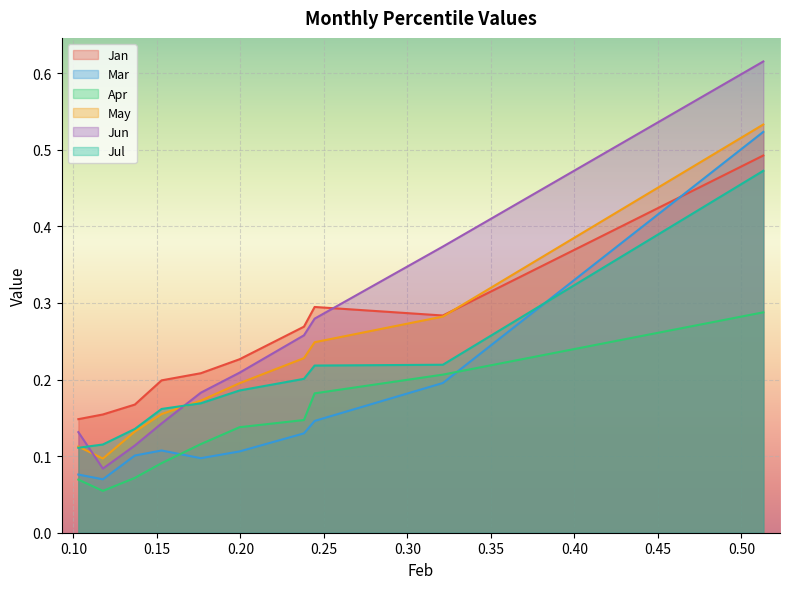

Which series has the widest spread of values?

Jun